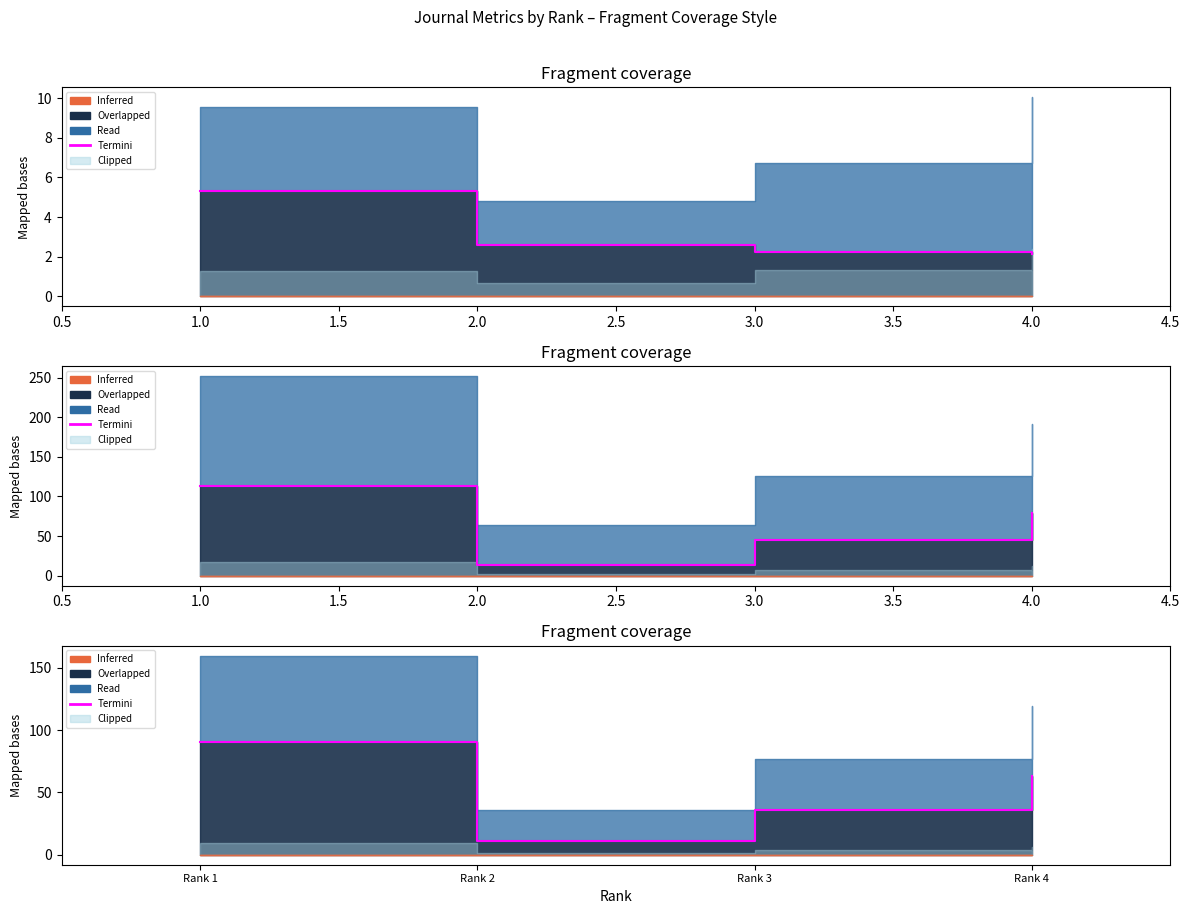

True or false: there are more than 1 points higher than both neighbors.

False